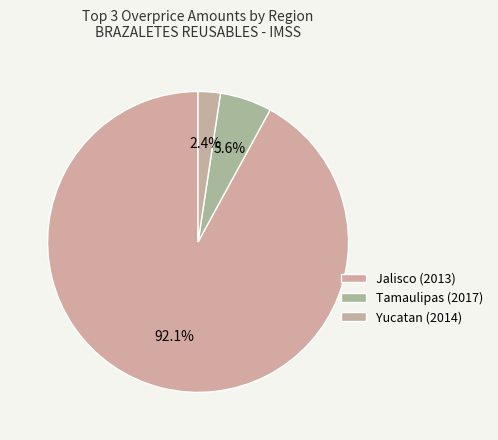

Does Yucatan (2014) account for over 50% of the chart?

No